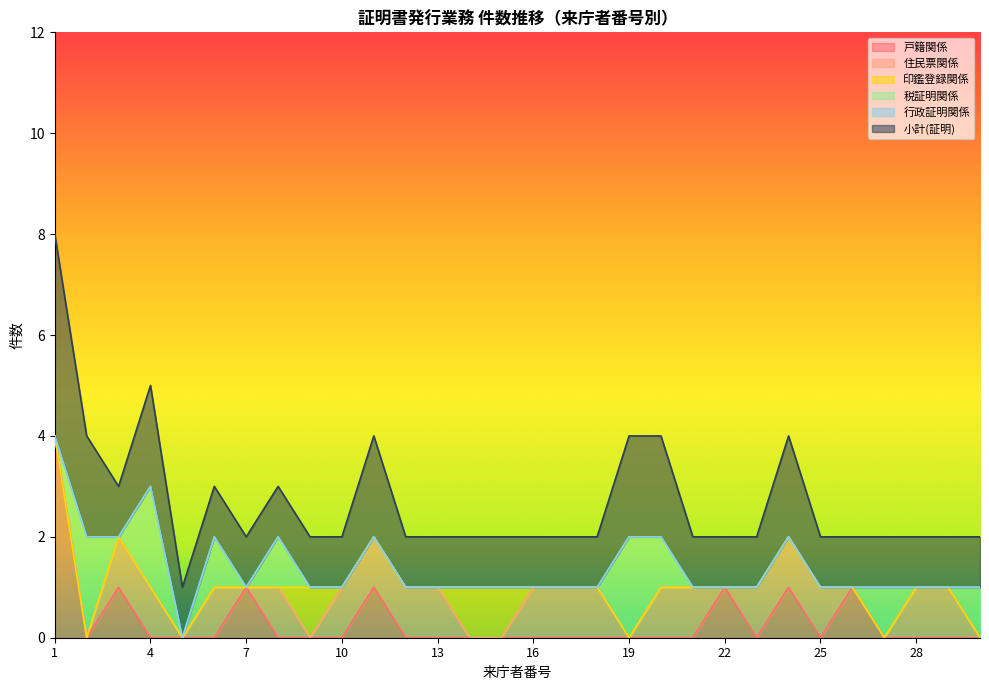

What is the total value across all series at 13?

2